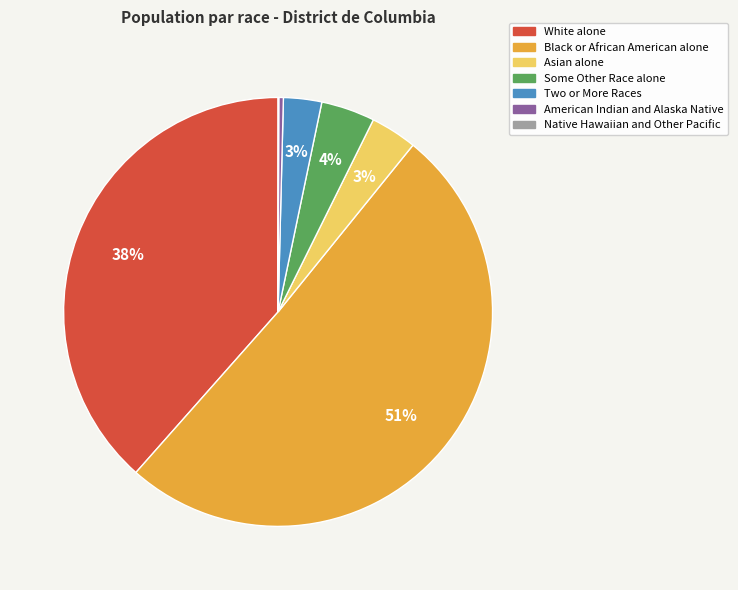

The American Indian and Alaska Native slice represents 12% of the pie. True or false?

False